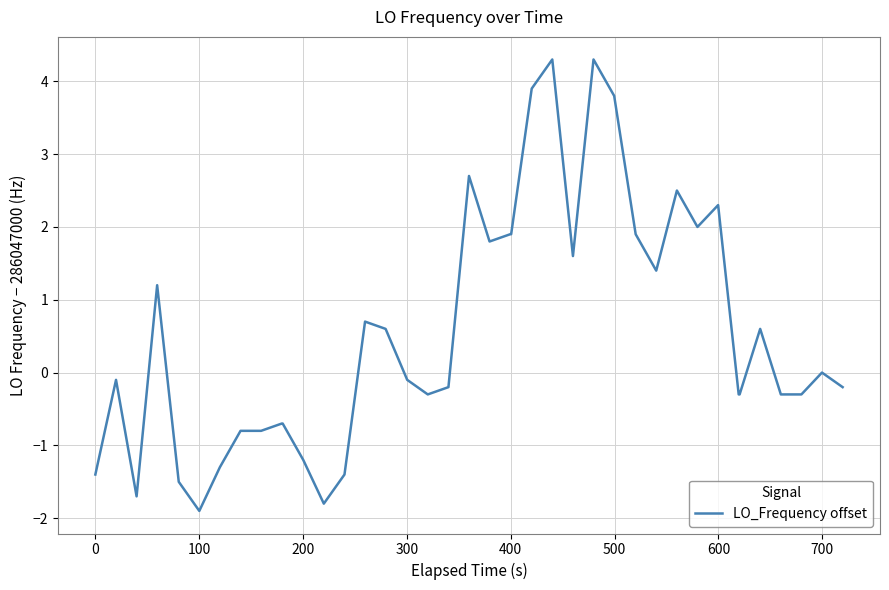

What is the sum of all values?

22.1